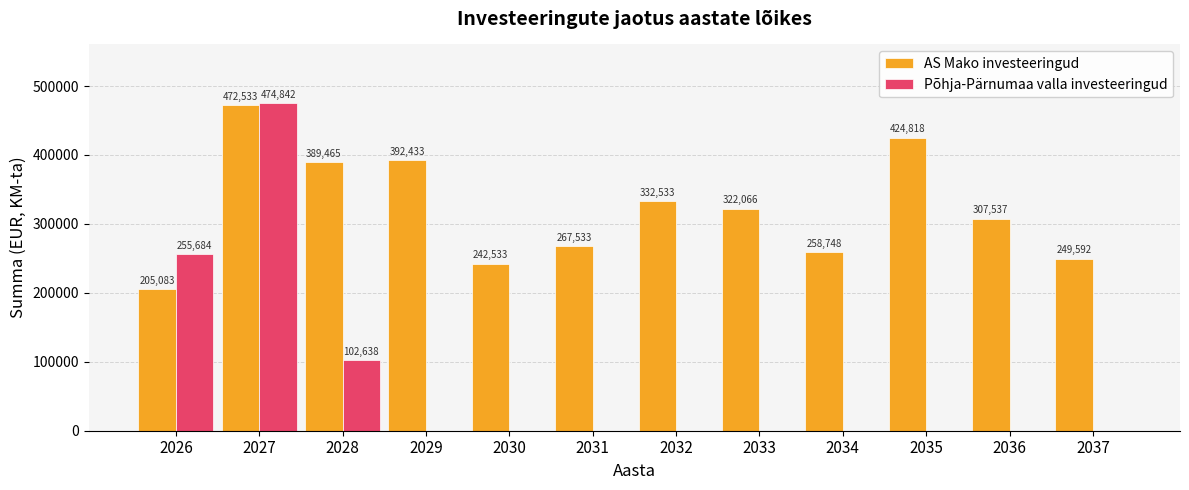

The Põhja-Pärnumaa valla investeeringud series shows 215427.8 at 2029. True or false?

False